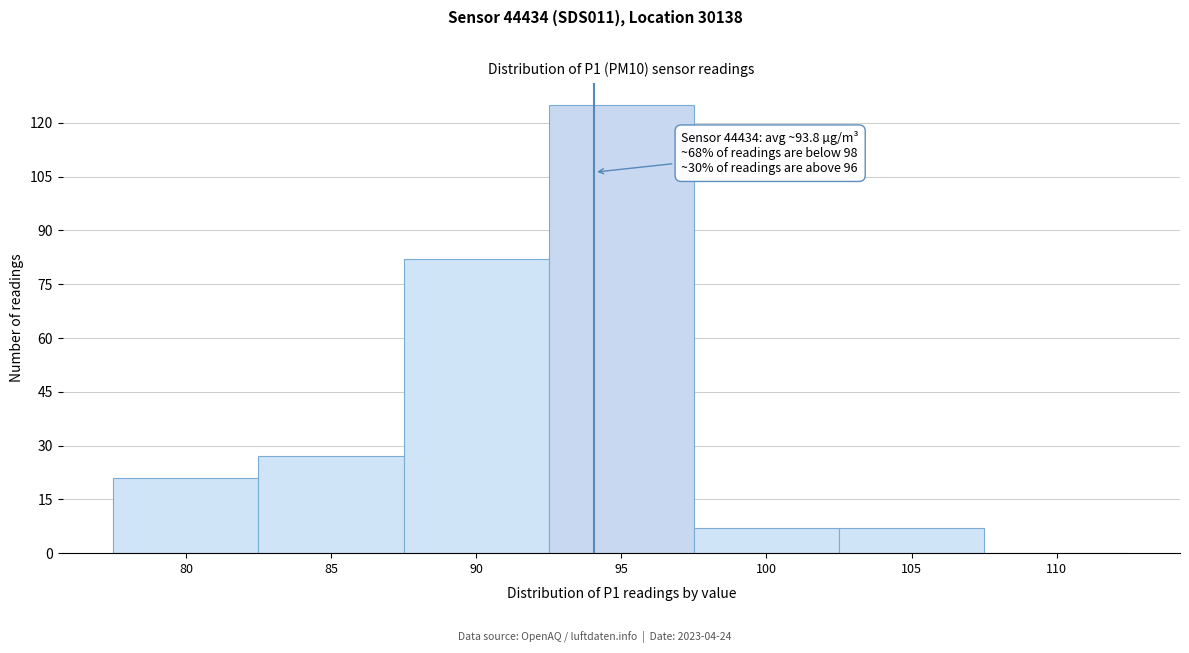

Reading left to right, list all the values displayed in this chart.

80=21	85=27	90=82	95=125	100=7	105=7	110=0